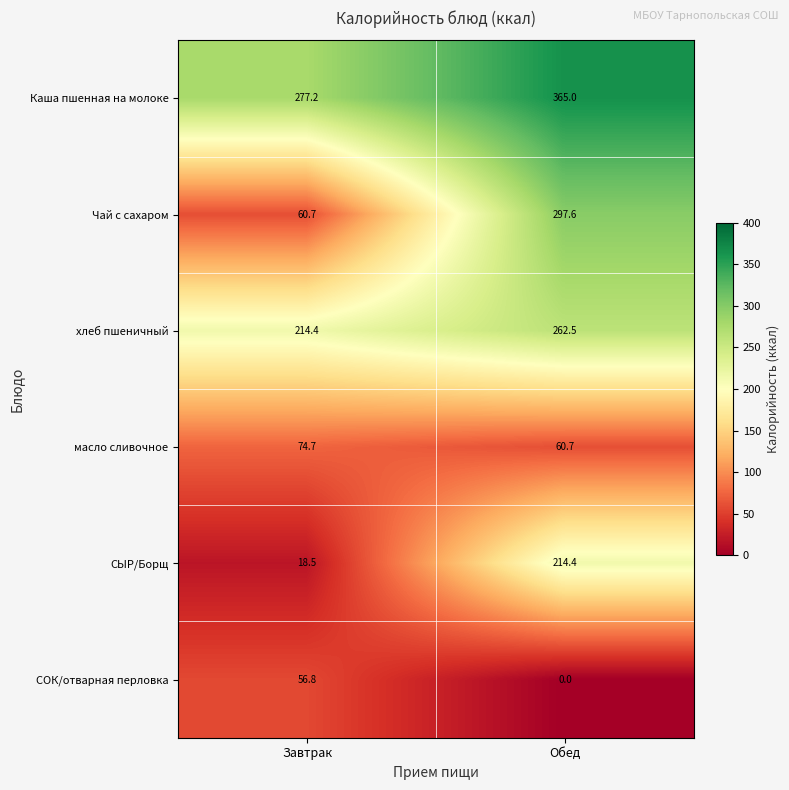

Which series has the largest range (max minus min)?

Чай с сахаром